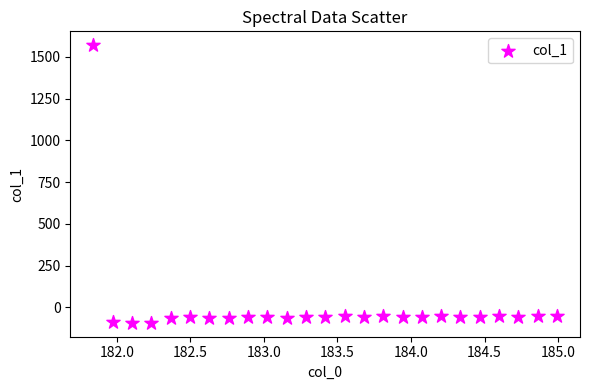

What is the range of Y values (max minus min)?

1662.5